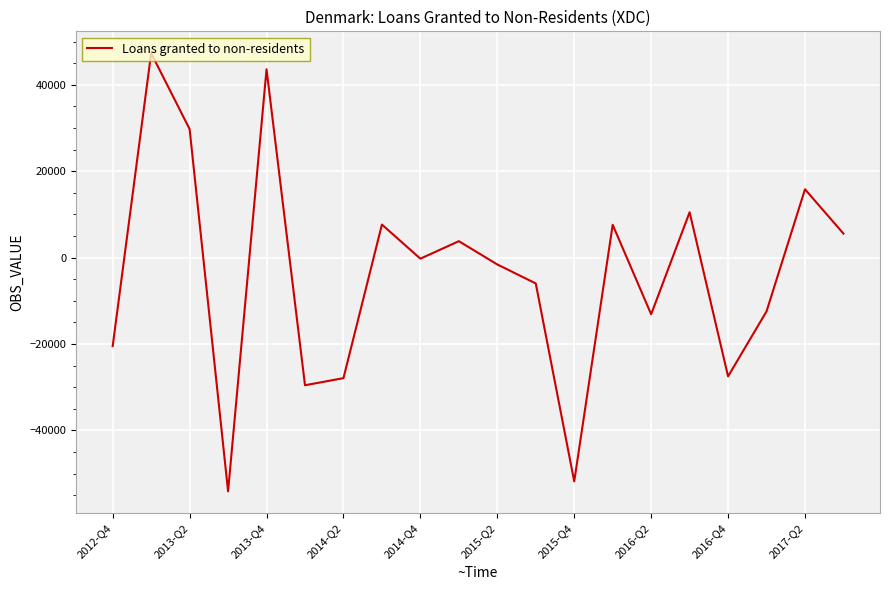

How many interior local valleys (lower than both neighbors) does the data have?

6